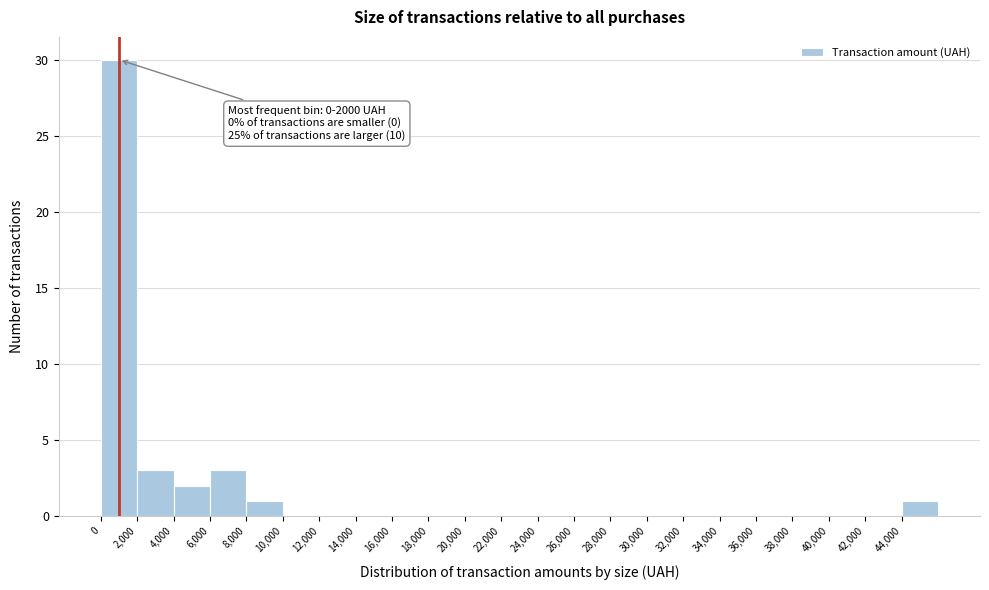

Which range on the x-axis has the tallest bar?

0 to 2000